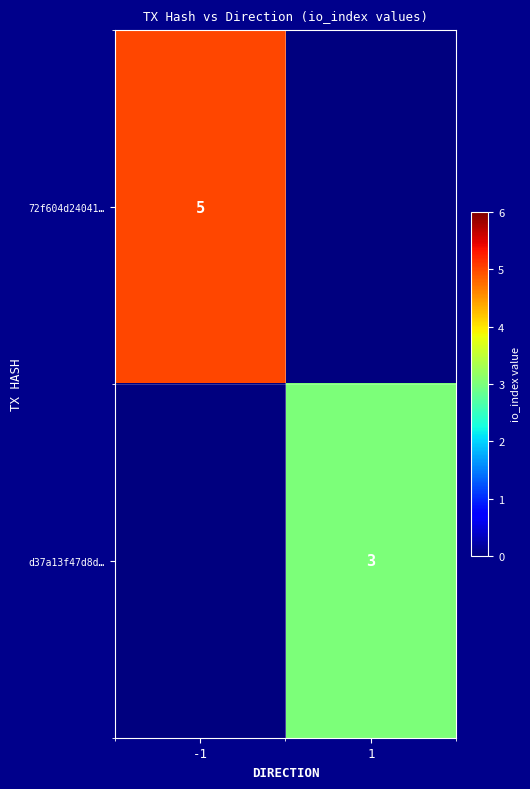

Is it true that d37a13f47d8d… equals 1 at 1?

False